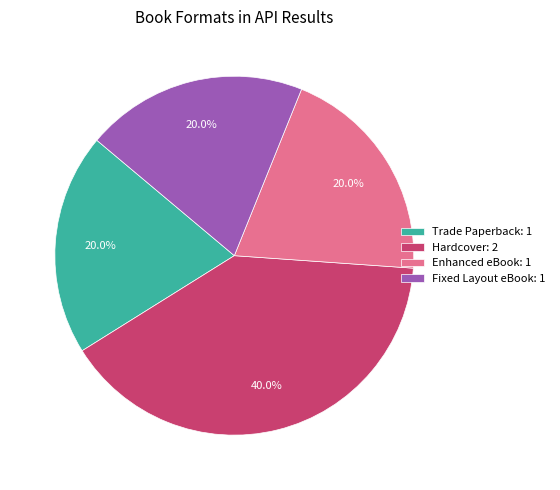

What is the largest slice in the pie chart?

Hardcover: 2